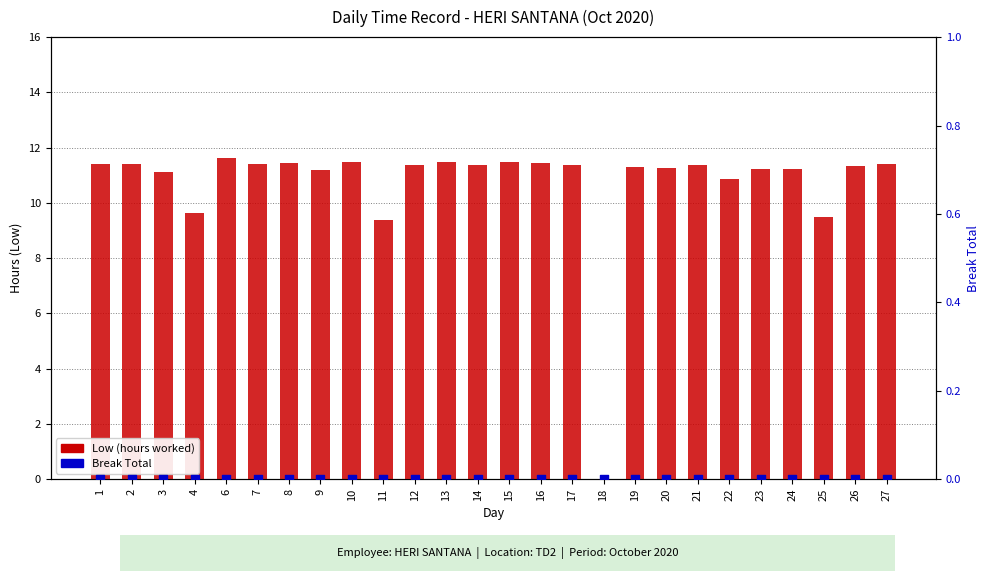

Which series has the widest spread of Y values?

Low (hours)